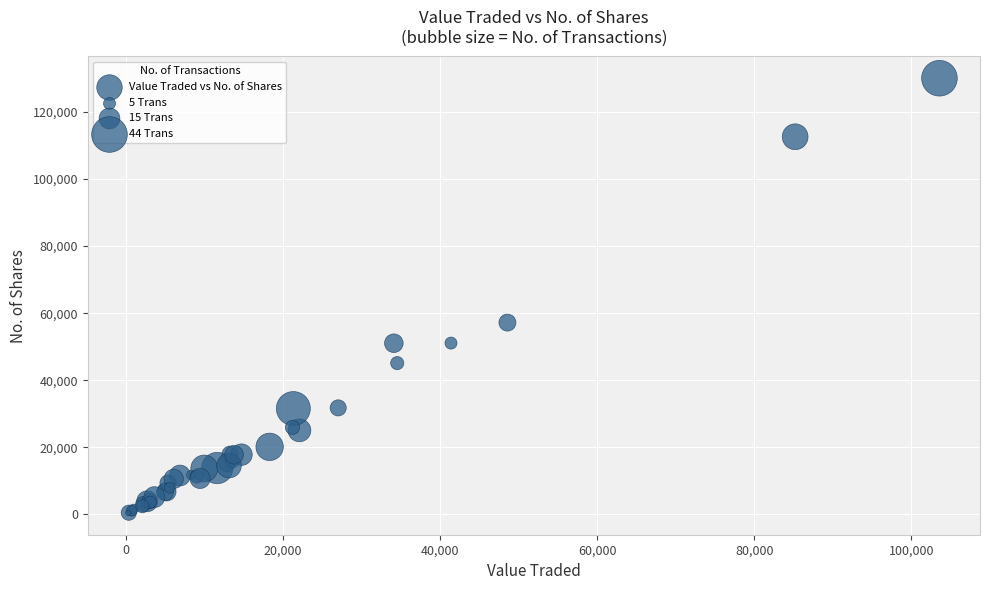

What Y value in the scatter plot is closest to 65249?

57203